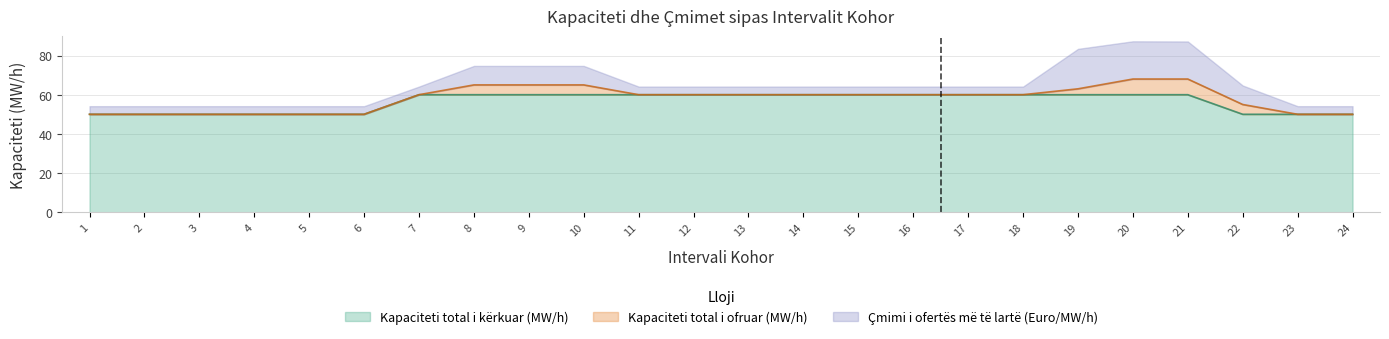

What is the sum of all Kapaciteti total i kërkuar (MW/h) values?

1350.0